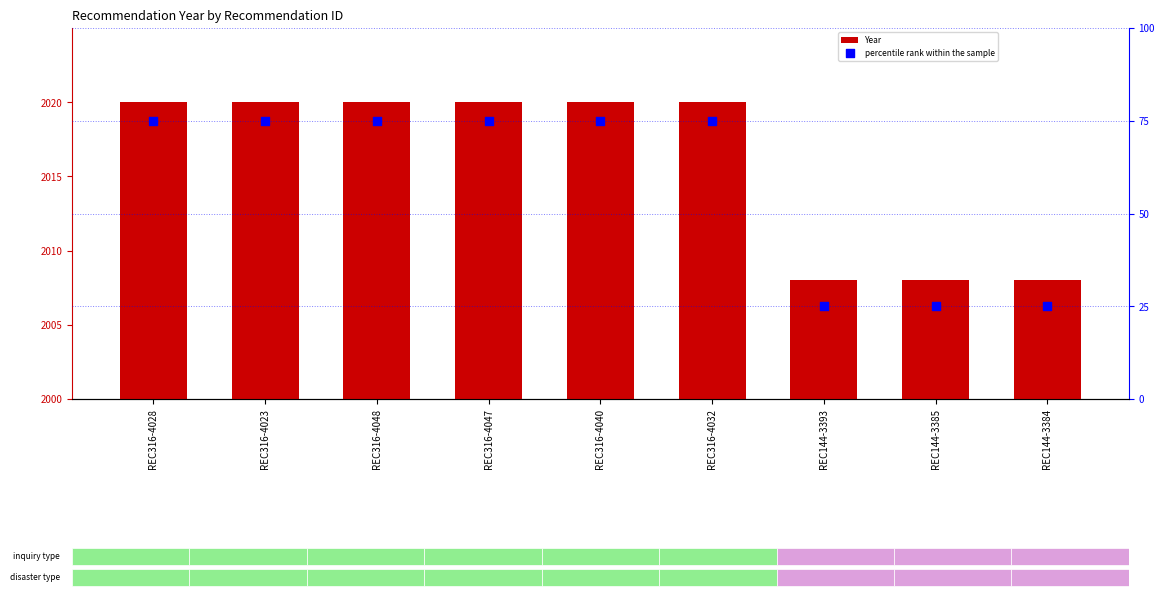

Is the value of Year at REC144-3385 greater than the value of percentile rank within the sample at REC144-3385?

Yes